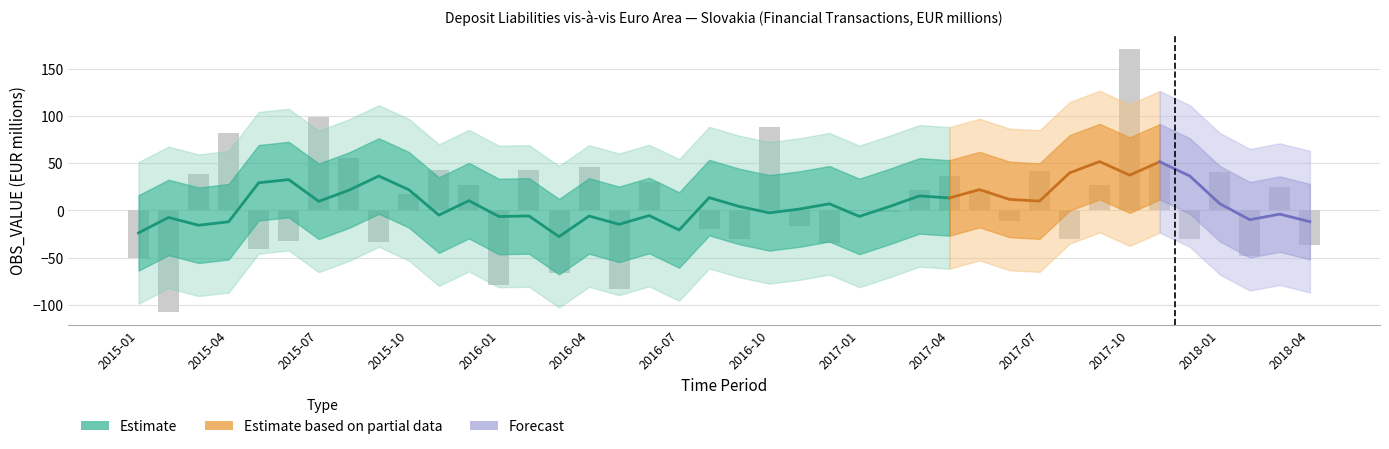

Are the bars horizontal?

No